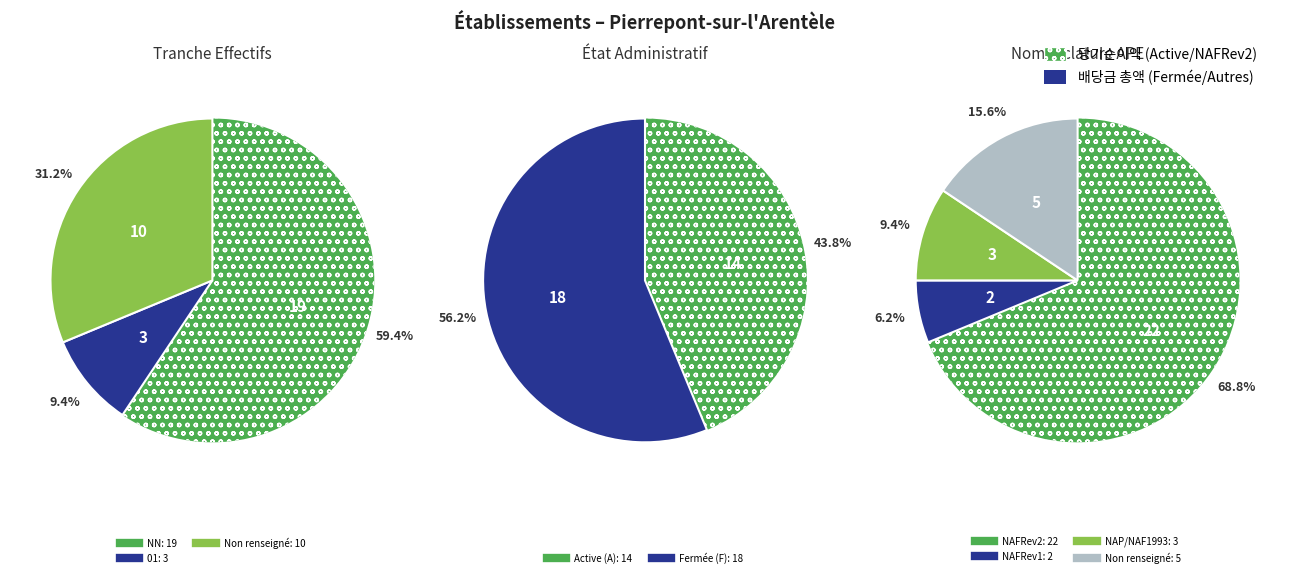

Does 01 account for over 50% of the chart?

No